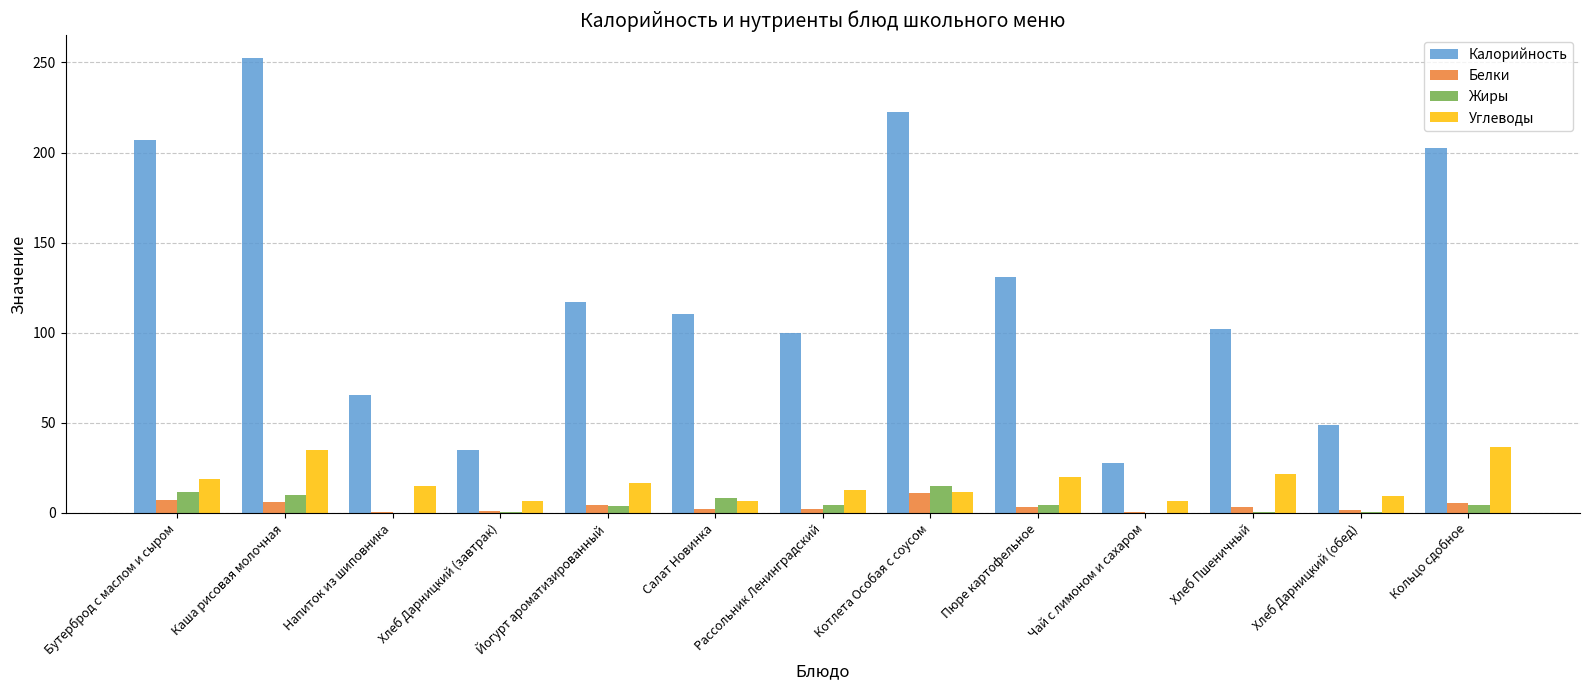

What is the difference between the Белки values at Рассольник Ленинградский and Кольцо сдобное?

3.5